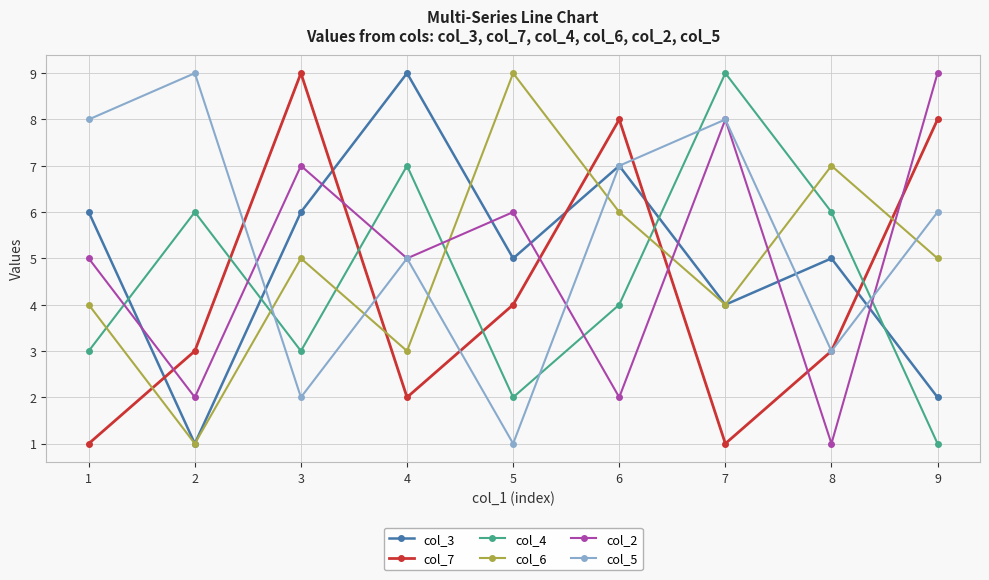

Which series has the largest total across all categories?

col_5